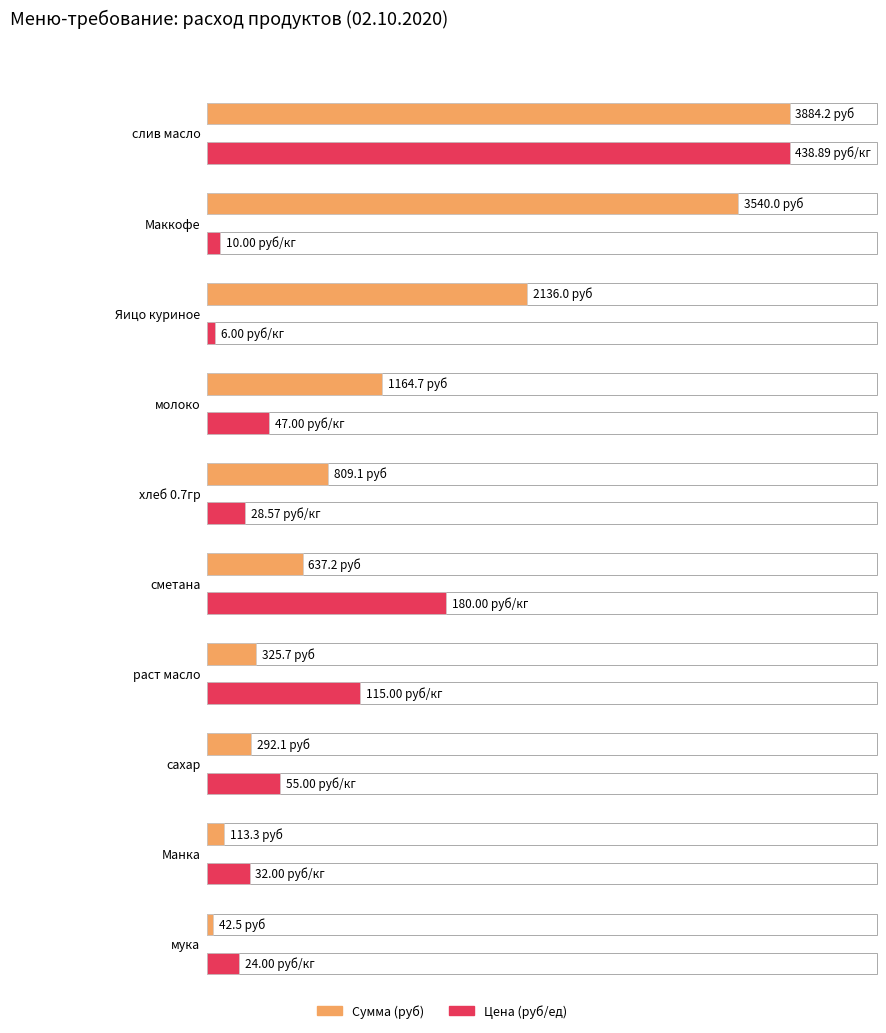

At which label is Сумма (руб) closest to 1942?

Яицо куриное